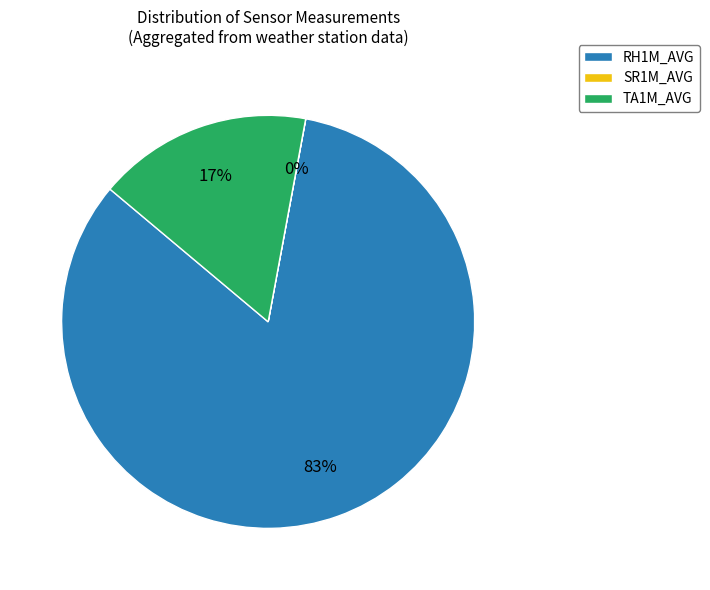

Is there a majority slice in this chart?

Yes